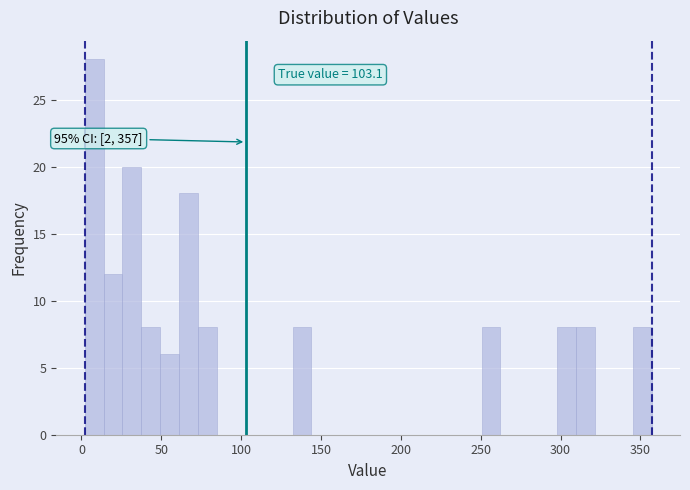

Read against the x-axis, roughly where is the centre of the tallest bar?

10